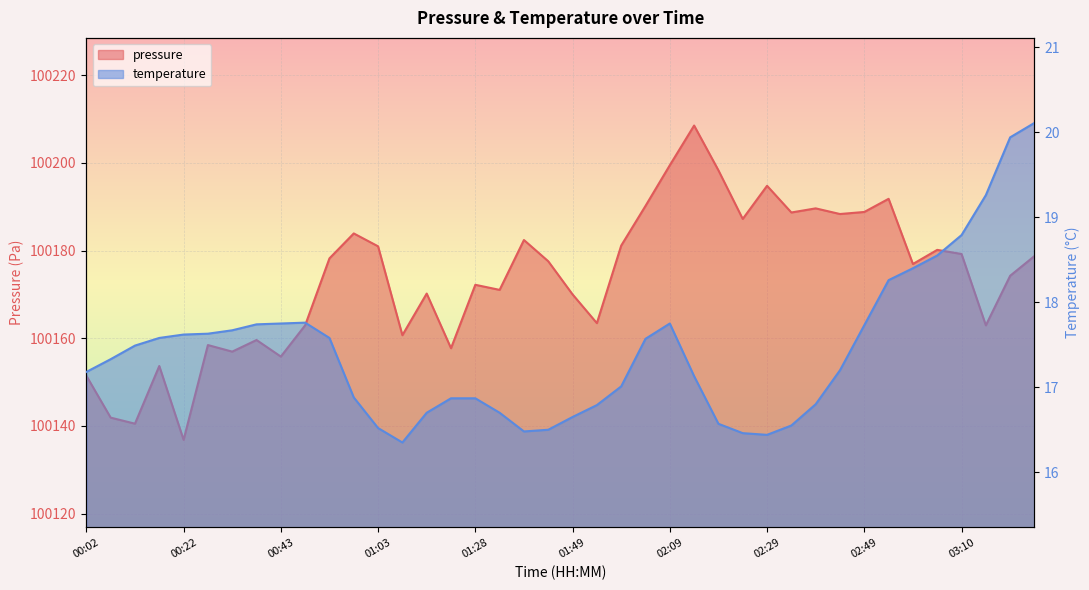

The pressure series shows 100176.9 at 02:59. True or false?

True